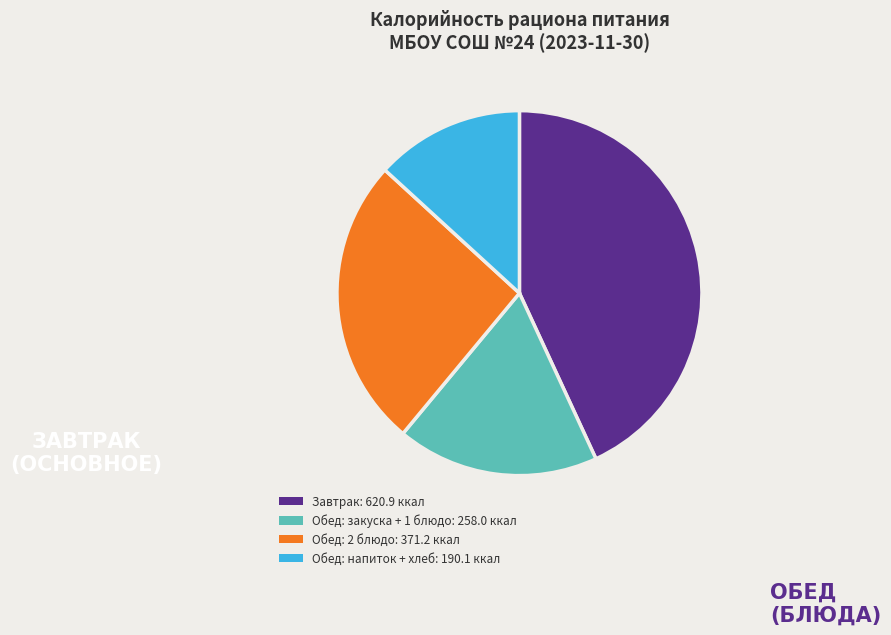

What is the smallest slice in the pie chart?

Обед: напиток + хлеб: 190.1 ккал